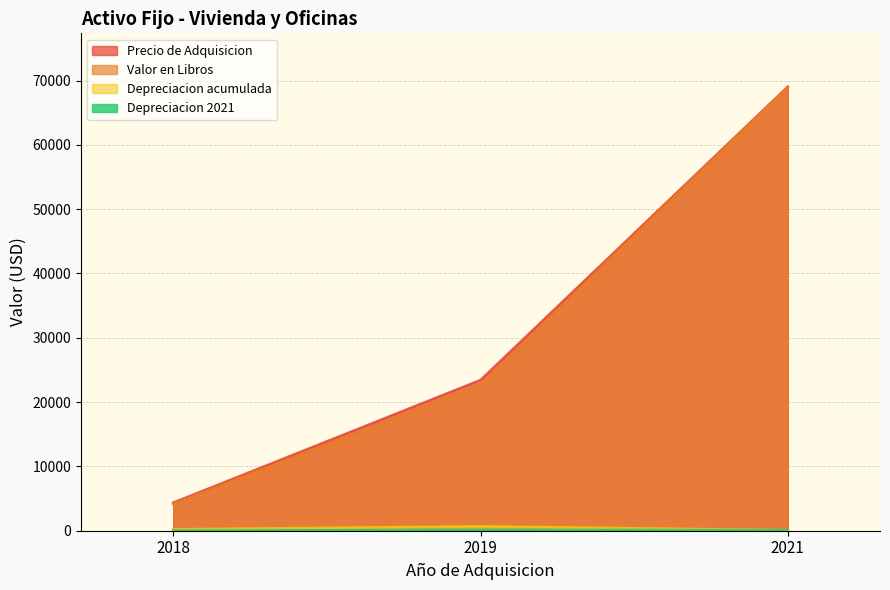

Is the value of Valor en Libros at 2019 greater than the value of Depreciacion 2021 at 2018?

Yes